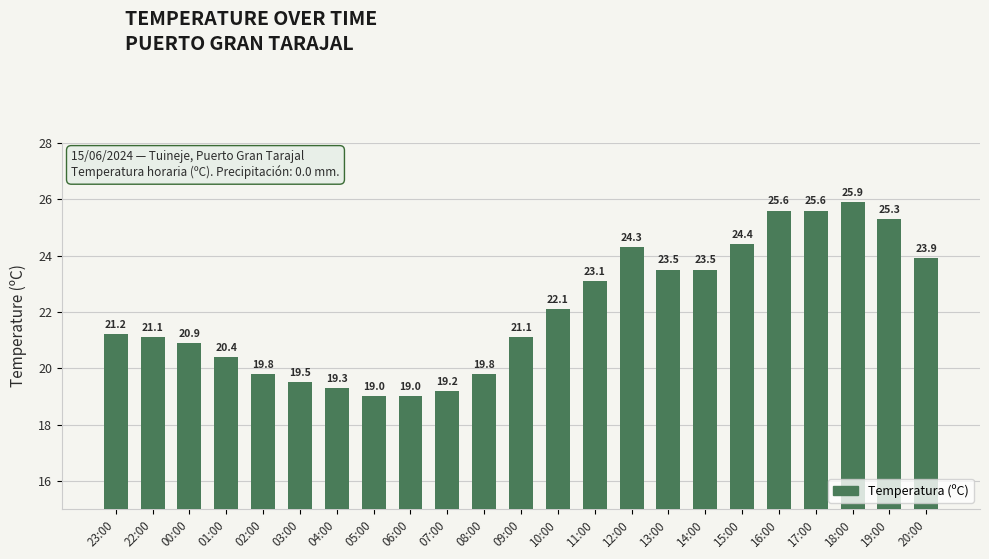

What is the minimum value shown in the chart?

19.0